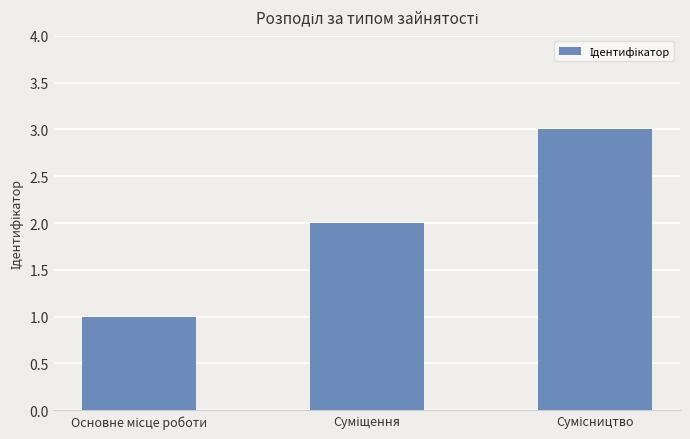

What is the average value?

2